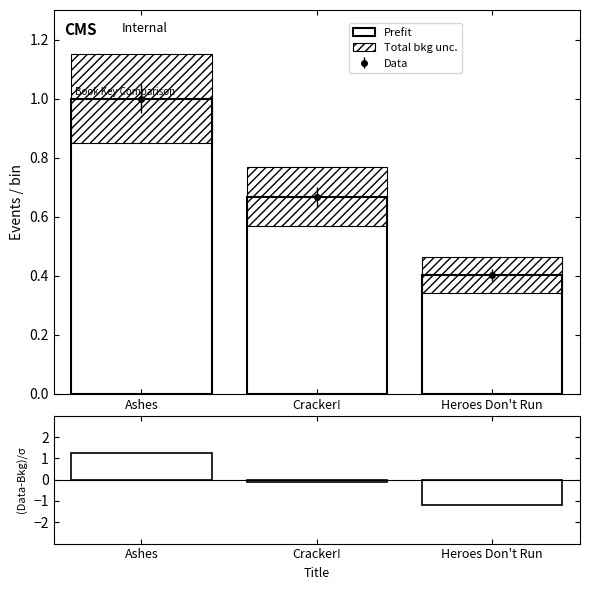

The Data series shows 0.4 at Heroes Don't Run. True or false?

True